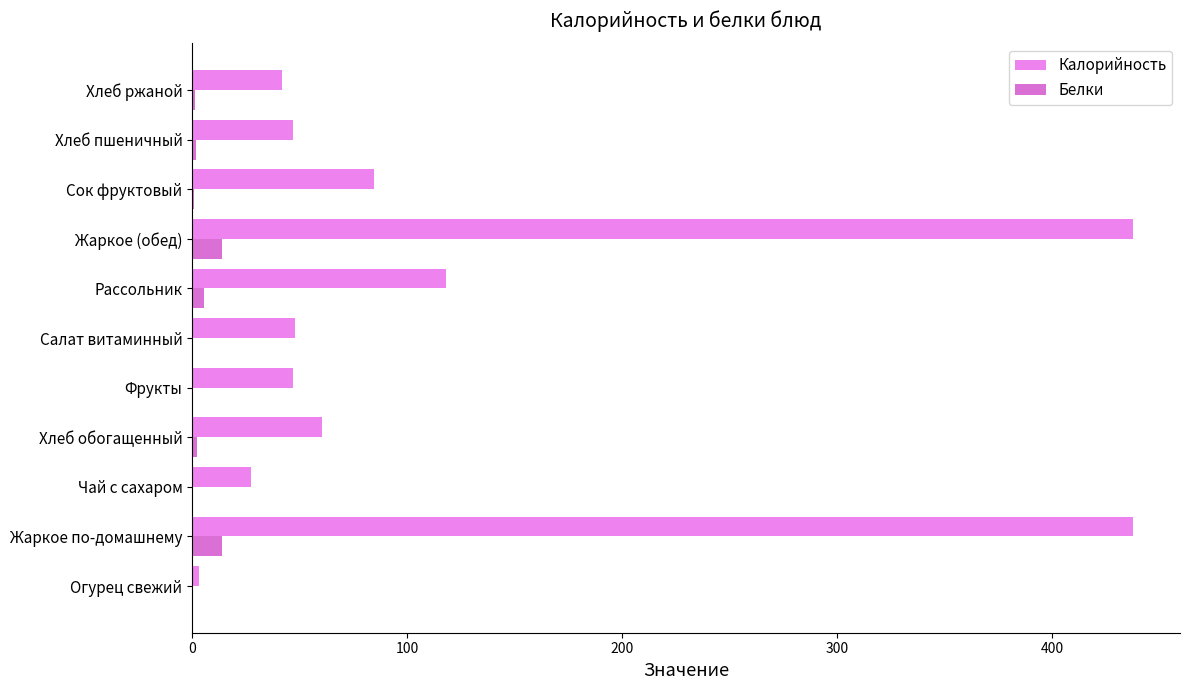

How many series are shown in this chart?

2